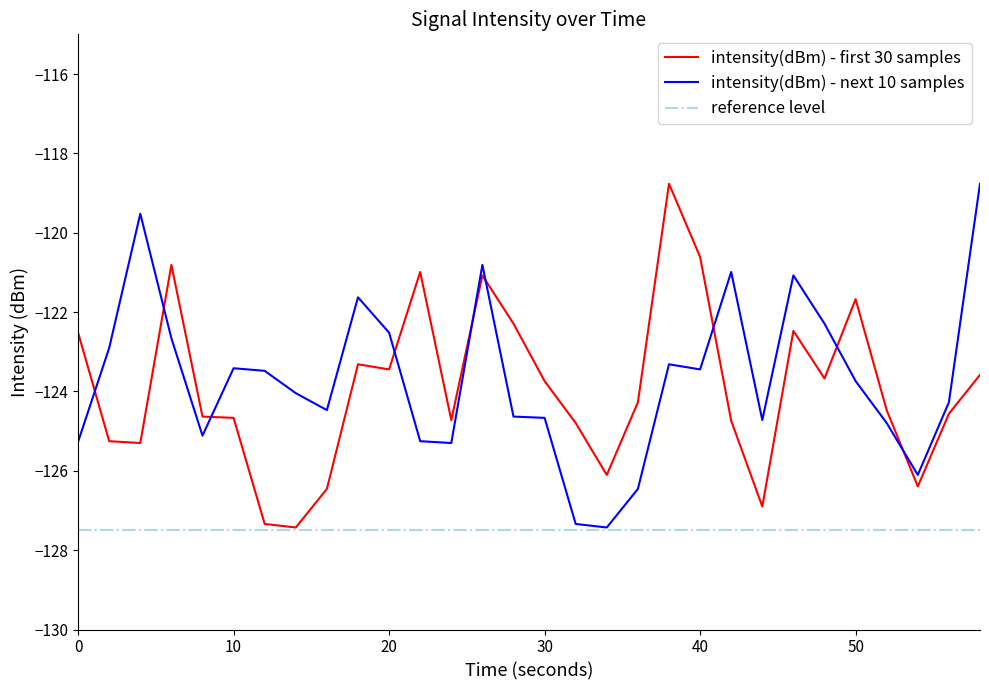

What is the value of the intensity(dBm) - first 30 samples point at the 21st from the left?

-120.6